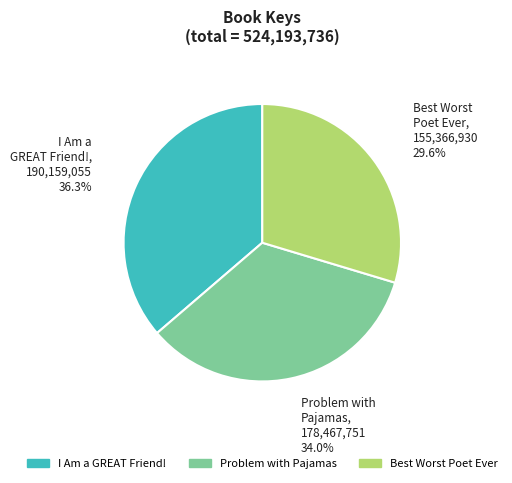

Does any single category account for the majority?

No